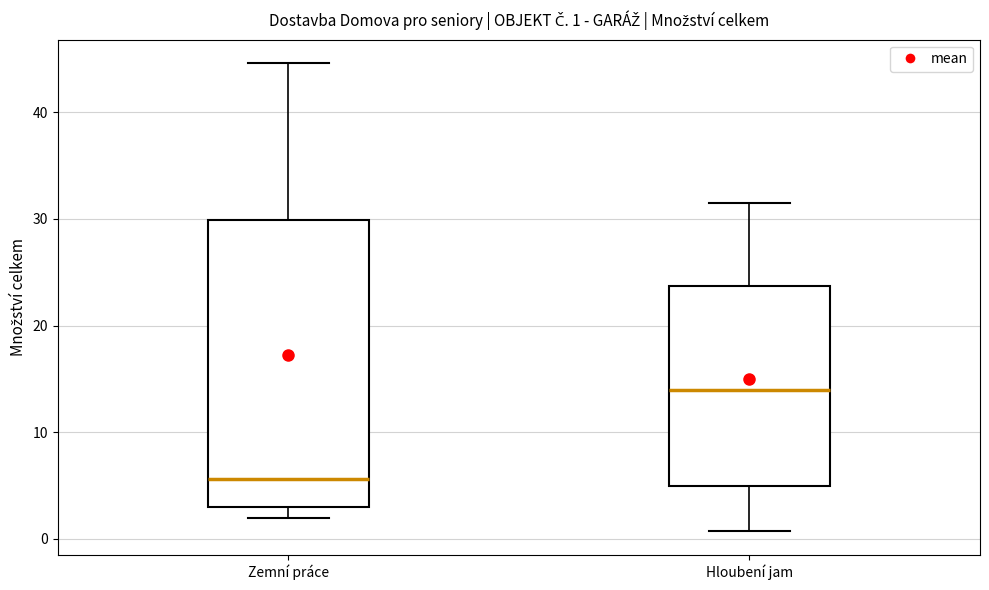

Which box is the tallest, from its lower edge to its upper edge?

Zemní práce